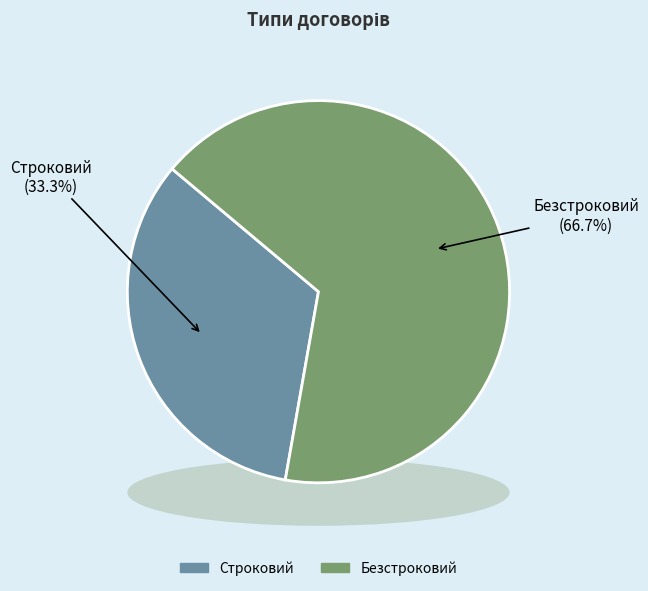

How many segments does this pie chart have?

2